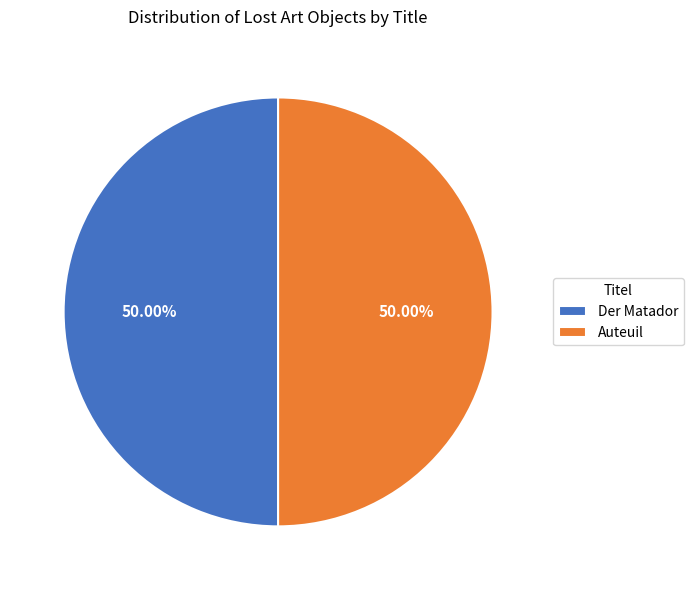

Do Auteuil and Der Matador together represent more than half of the pie?

Yes